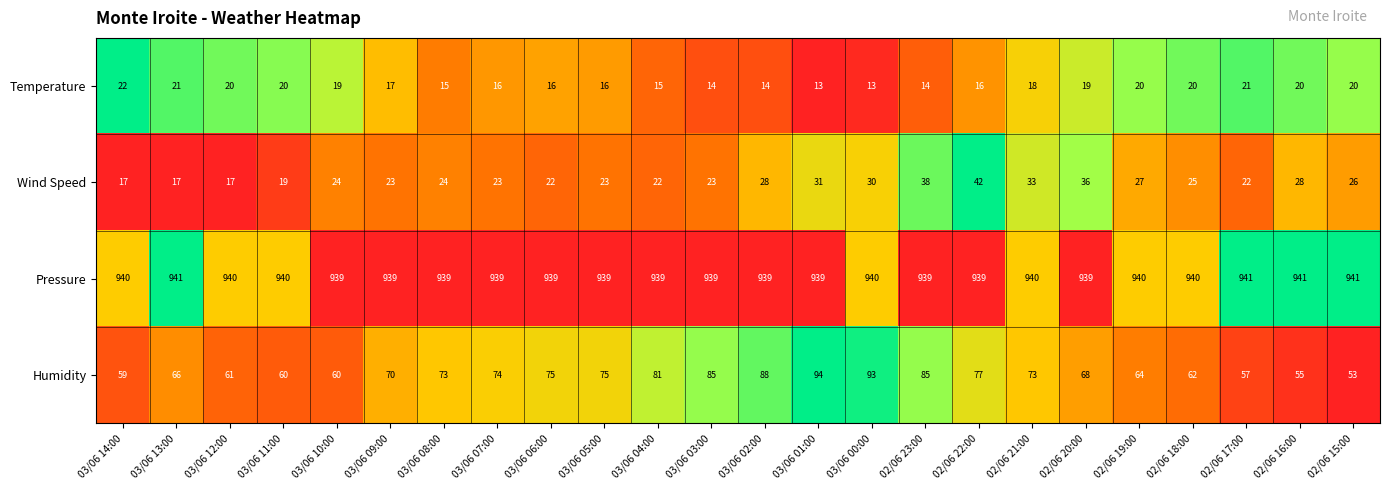

True or false: Temperature has a value of 14 at 03/06 03:00.

True